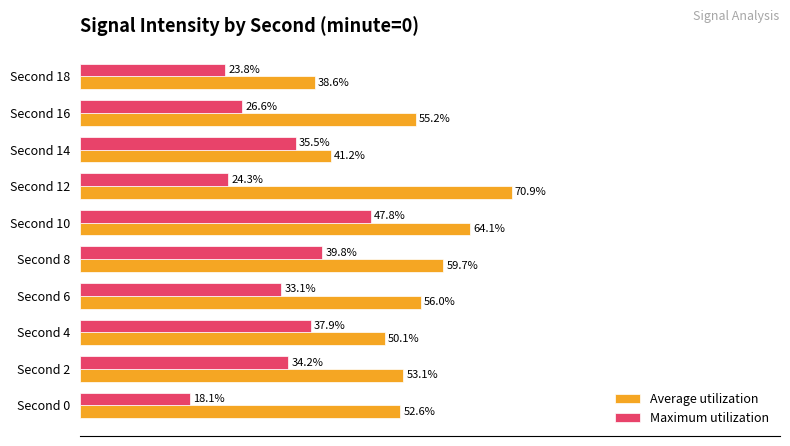

Rank the series by their maximum value, from highest to lowest.

Average utilization, Maximum utilization